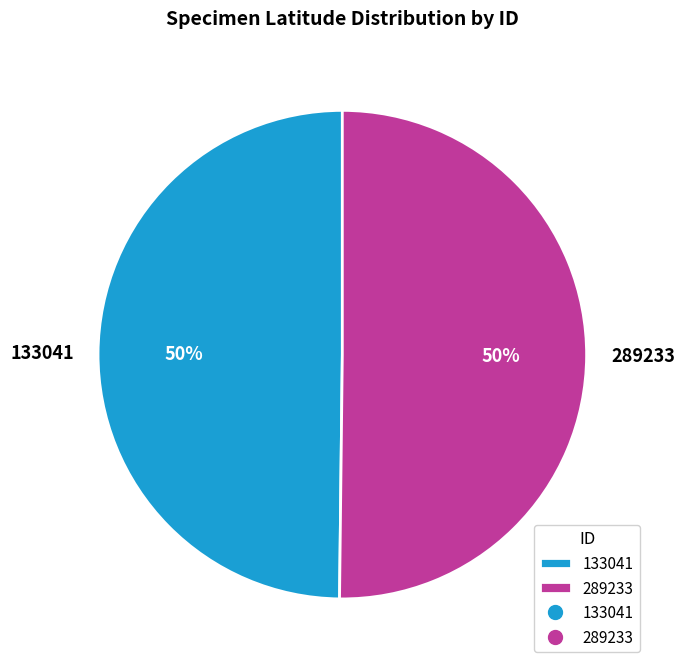

To the nearest percent, what is the combined percentage of 289233 and 133041?

100%